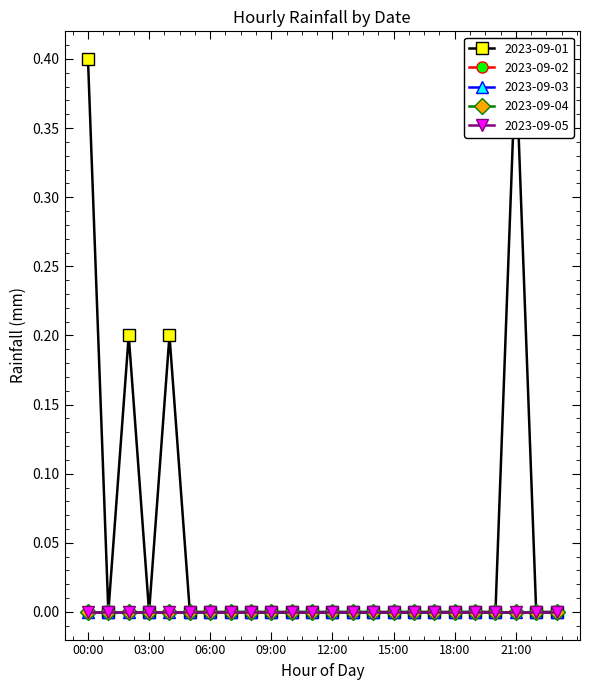

Which has a higher value, 16:00 or 18:00?

16:00